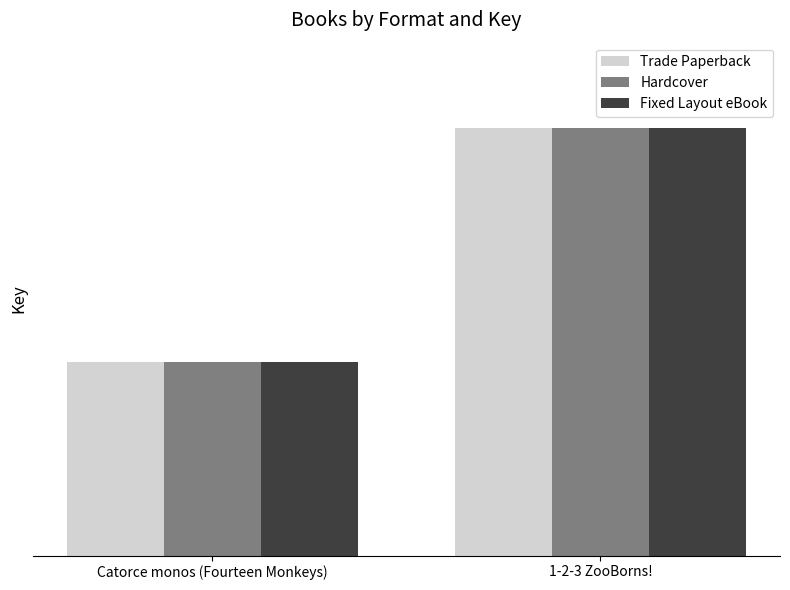

What are all the series names shown in the legend?

Trade Paperback, Hardcover, Fixed Layout eBook